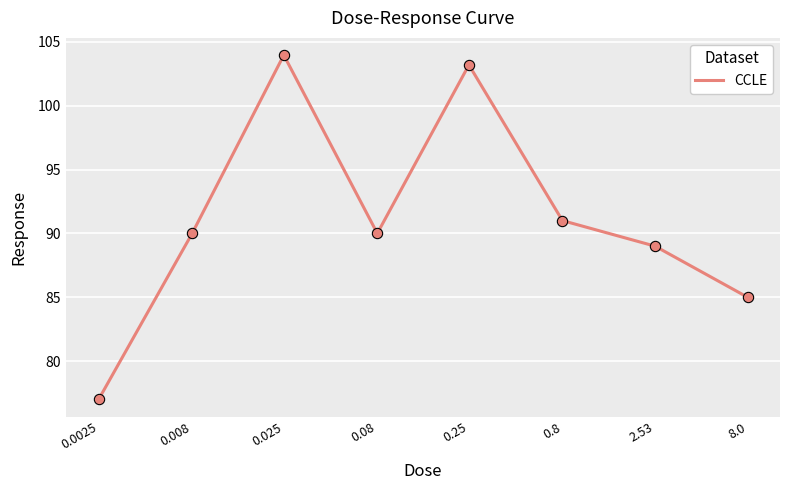

What is the change in value from 0.0025 to 0.08?

+13.0